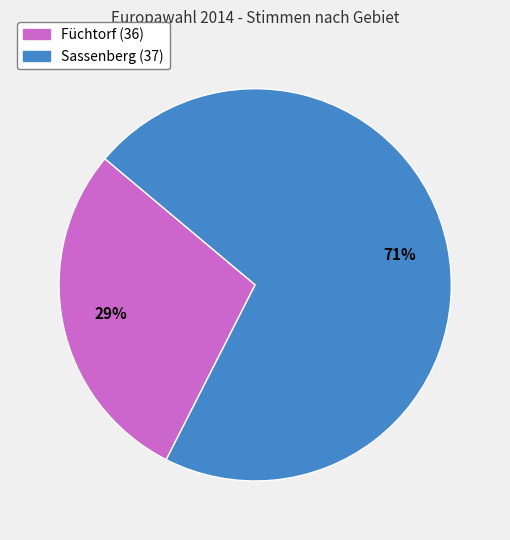

What is the largest slice in the pie chart?

Sassenberg (37)